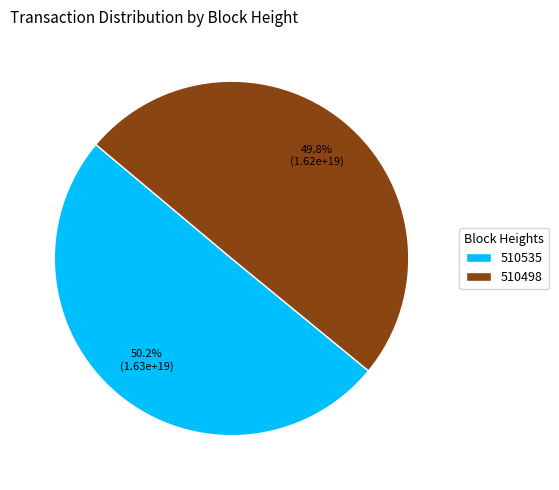

To the nearest percent, what percentage of the pie is 510498?

50%